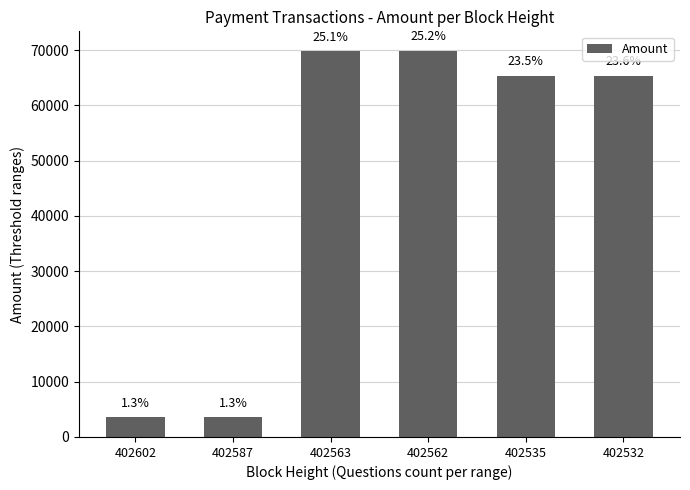

What is the change in value from 402562 to 402532?

-4506.4